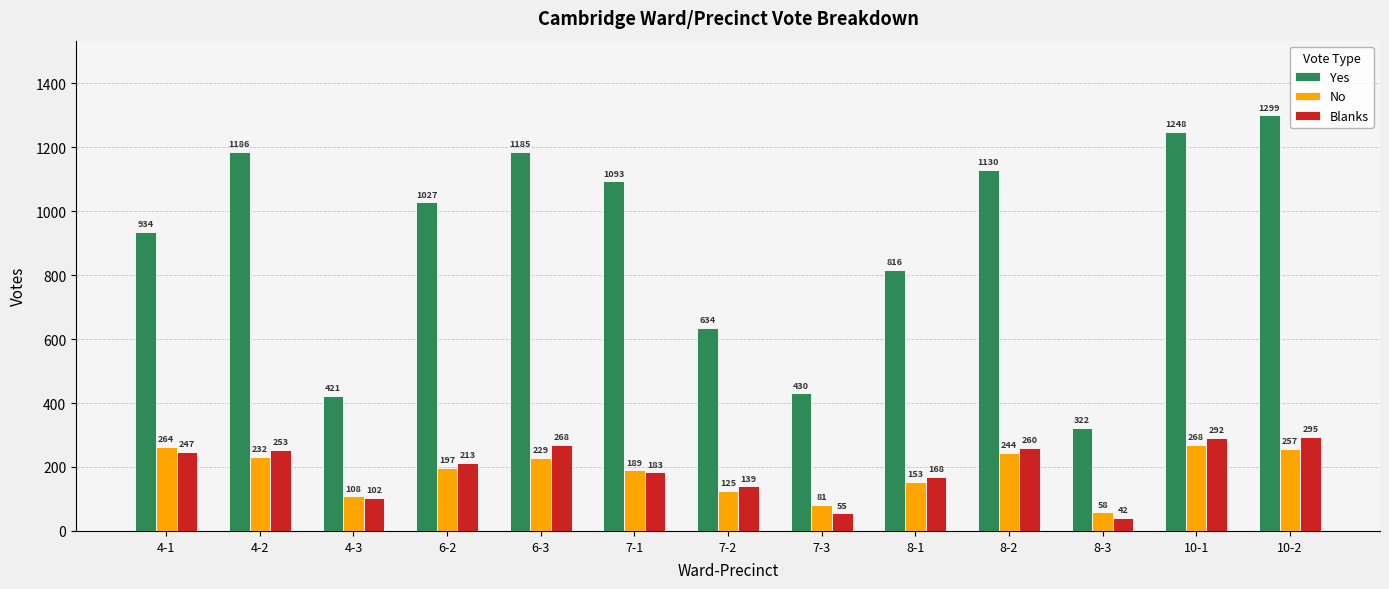

The No series shows 317 at 7-1. True or false?

False